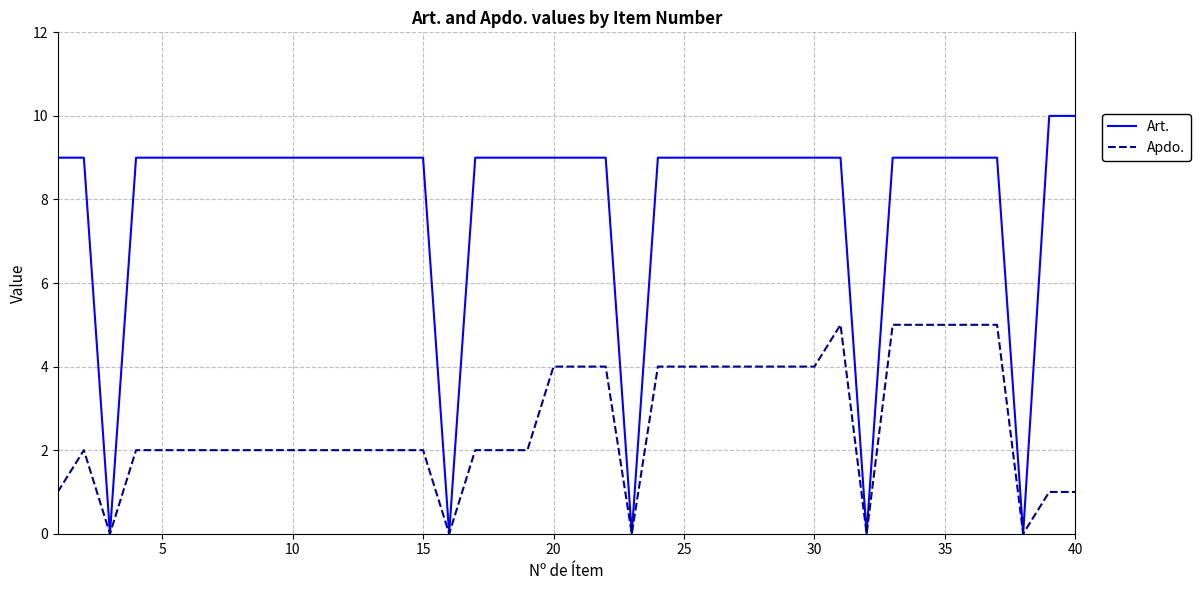

Rank the series by their average value, from highest to lowest.

Art., Apdo.